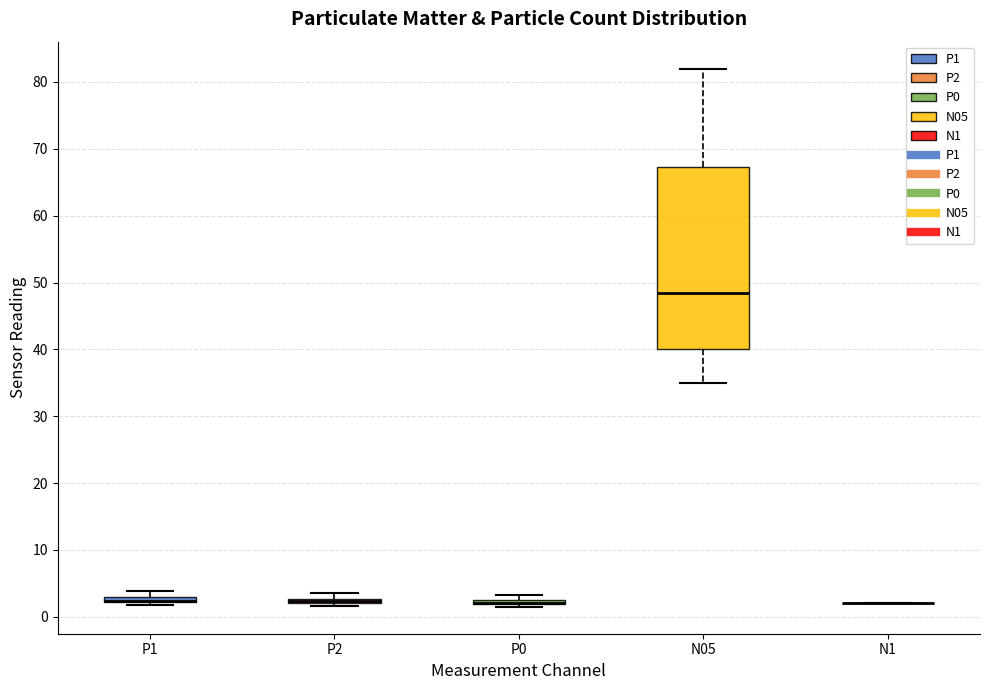

Which box is the tallest, from its lower edge to its upper edge?

N05